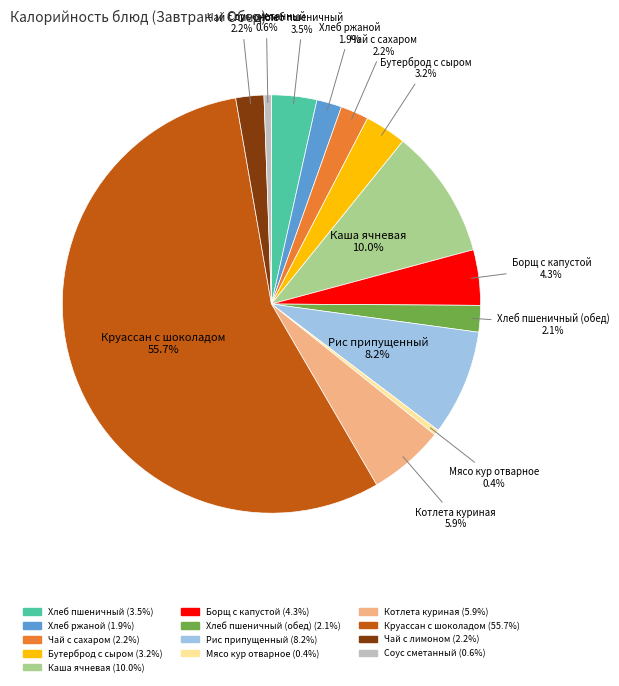

Does any single category account for the majority?

Yes